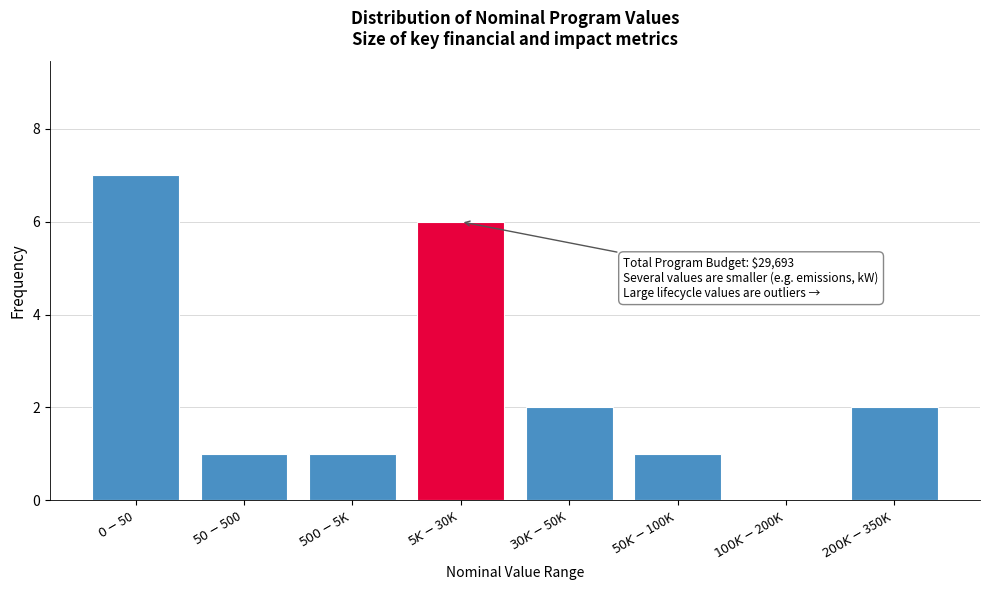

What is the sum of all values?

20